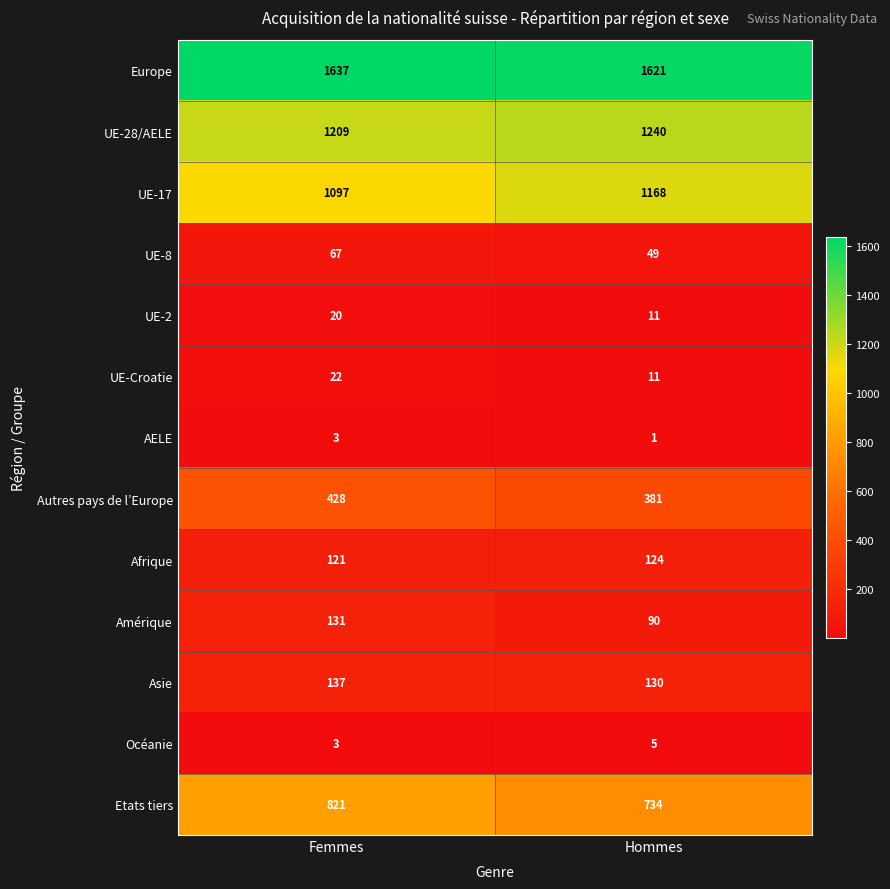

Rank the series by their maximum value, from highest to lowest.

Europe, UE-28/AELE, UE-17, Etats tiers, Autres pays de l’Europe, Asie, Amérique, Afrique, UE-8, UE-Croatie, UE-2, Océanie, AELE